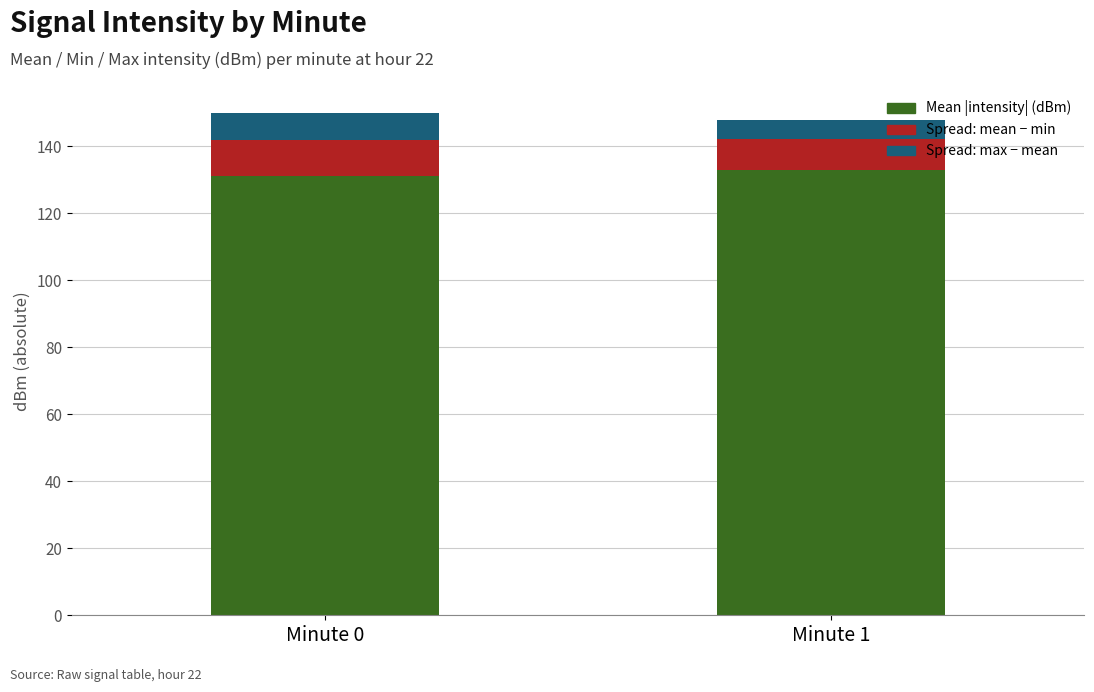

What is the minimum value for Mean |intensity| (dBm)?

131.3